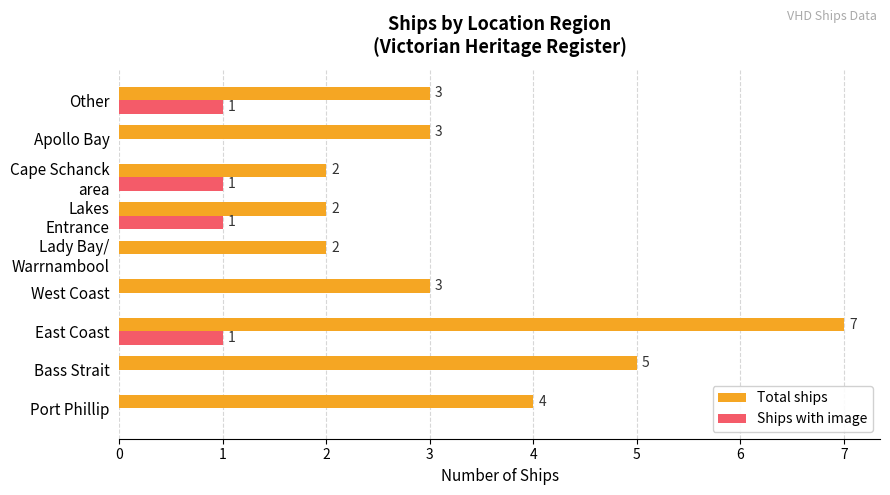

What is the approximate value of Total ships at Bass Strait?

5